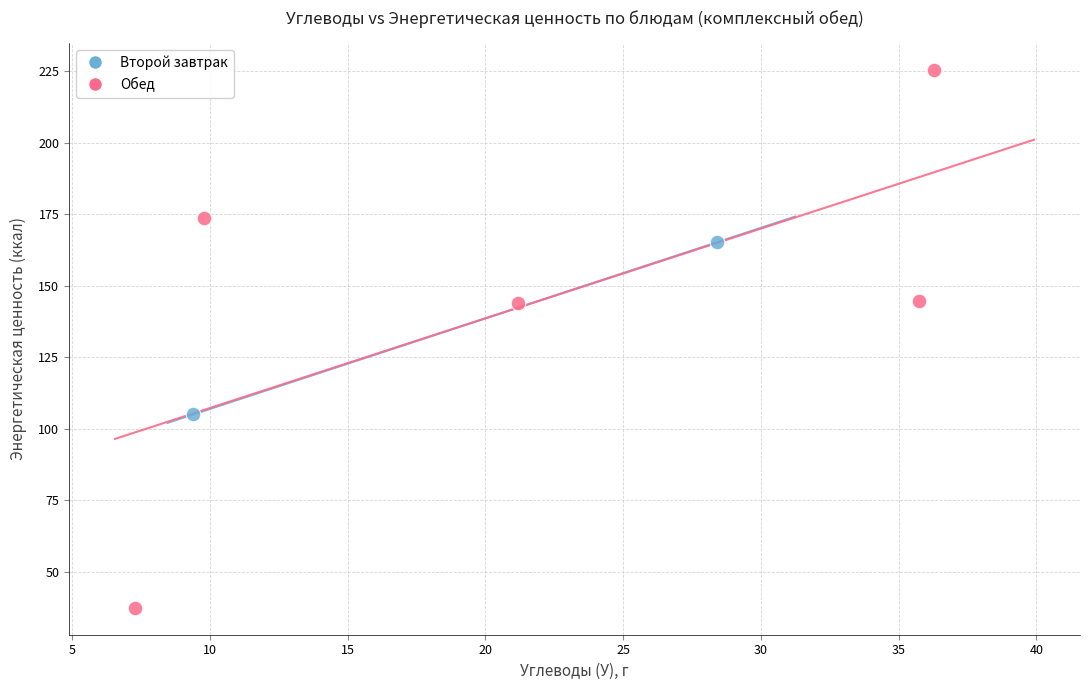

What are all the series names shown in the legend?

Второй завтрак, Обед